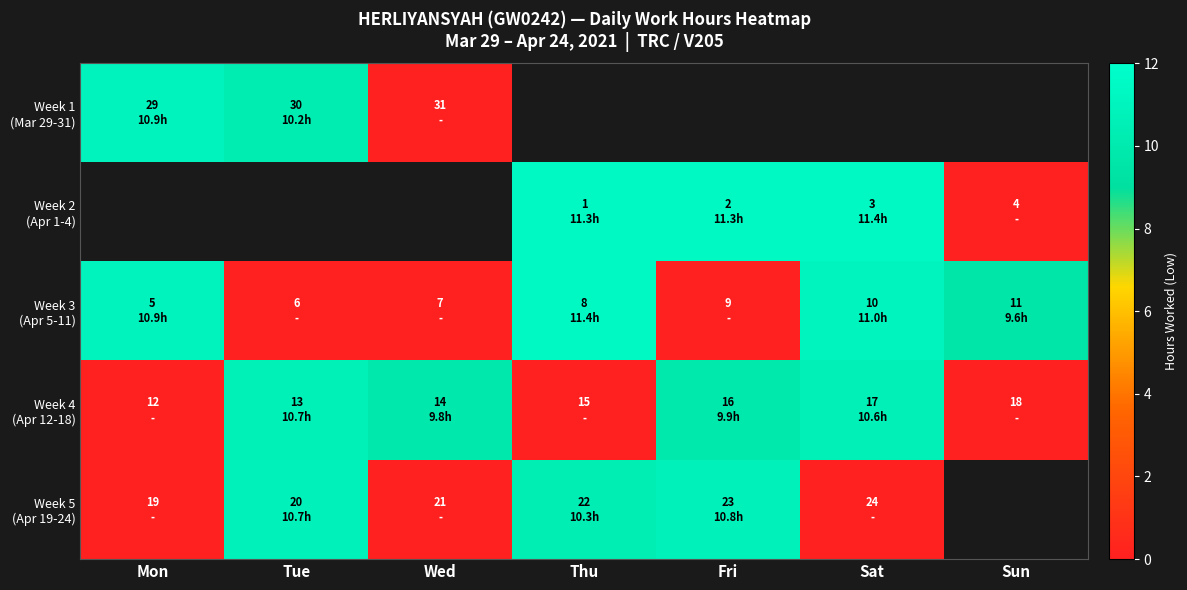

Which has a higher value, Sun or Tue?

Tue